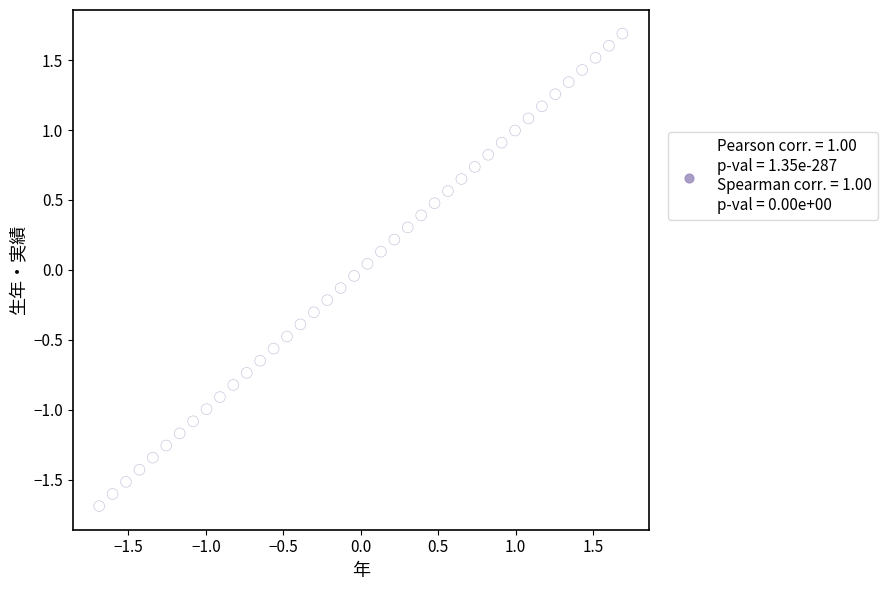

What is the range of X values (max minus min)?

3.4